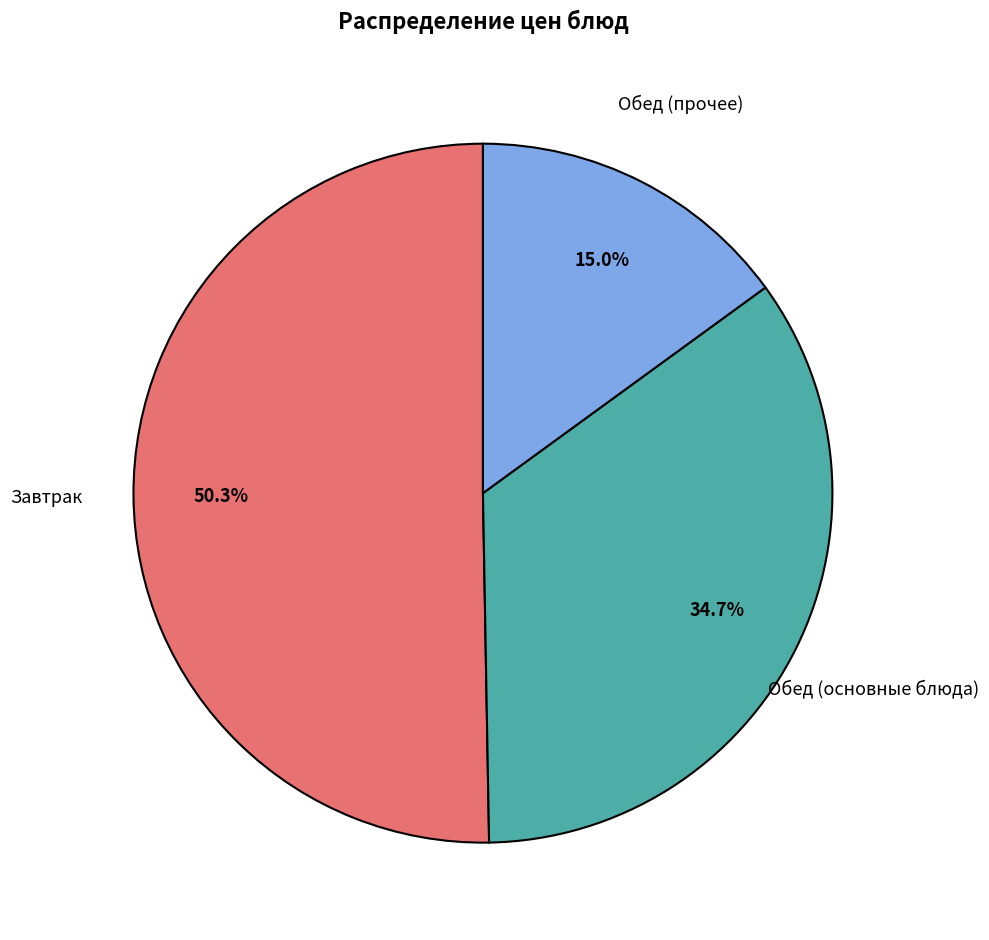

Is there a majority slice in this chart?

Yes